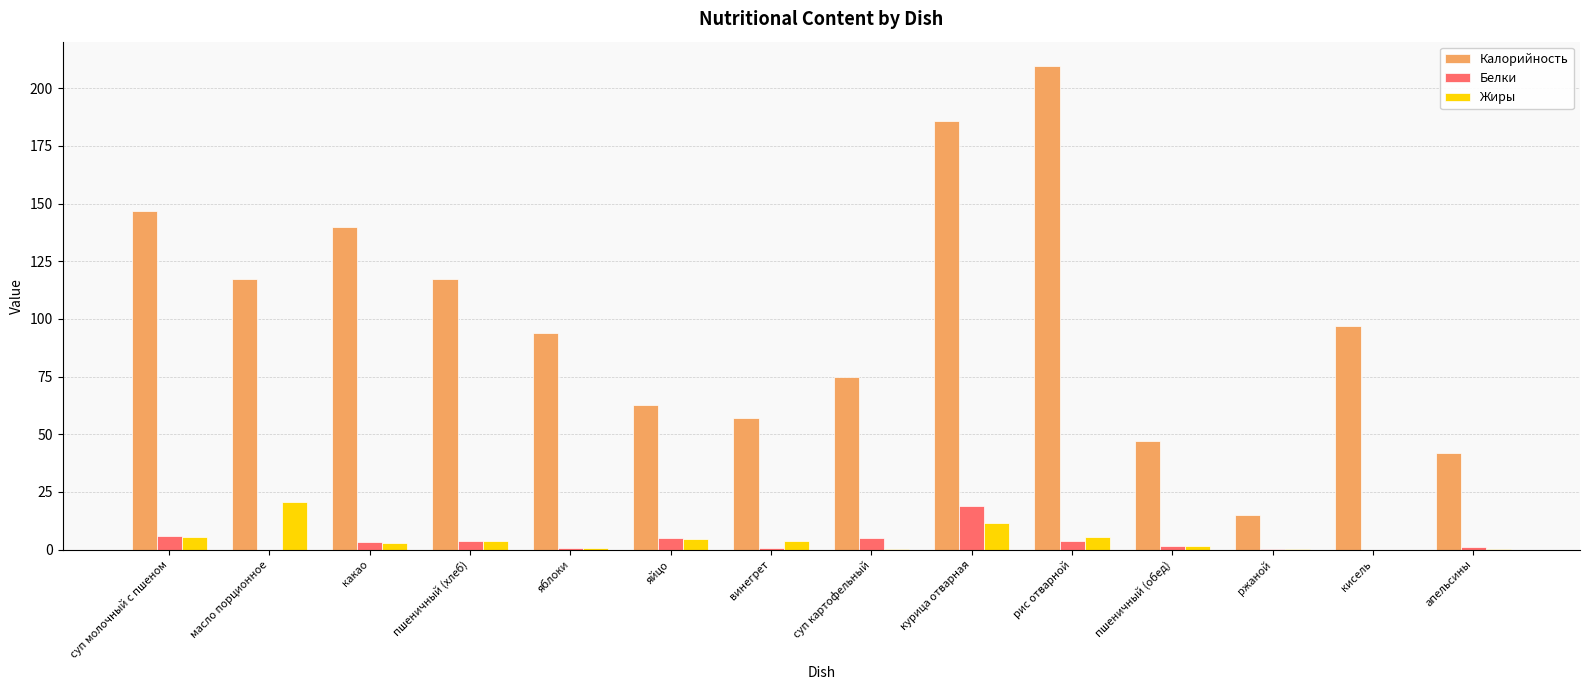

What is the total value across all series at суп молочный с пшеном?

158.1